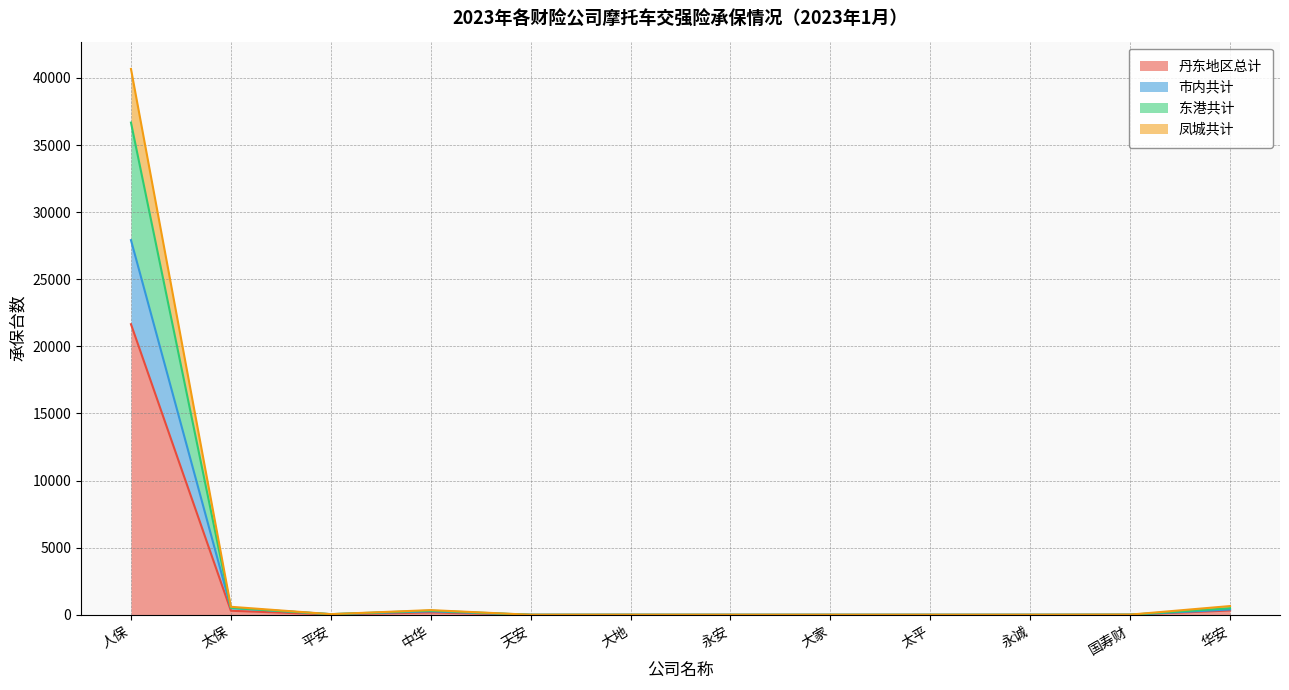

How many intersections are there between 东港共计 and 市内共计?

1